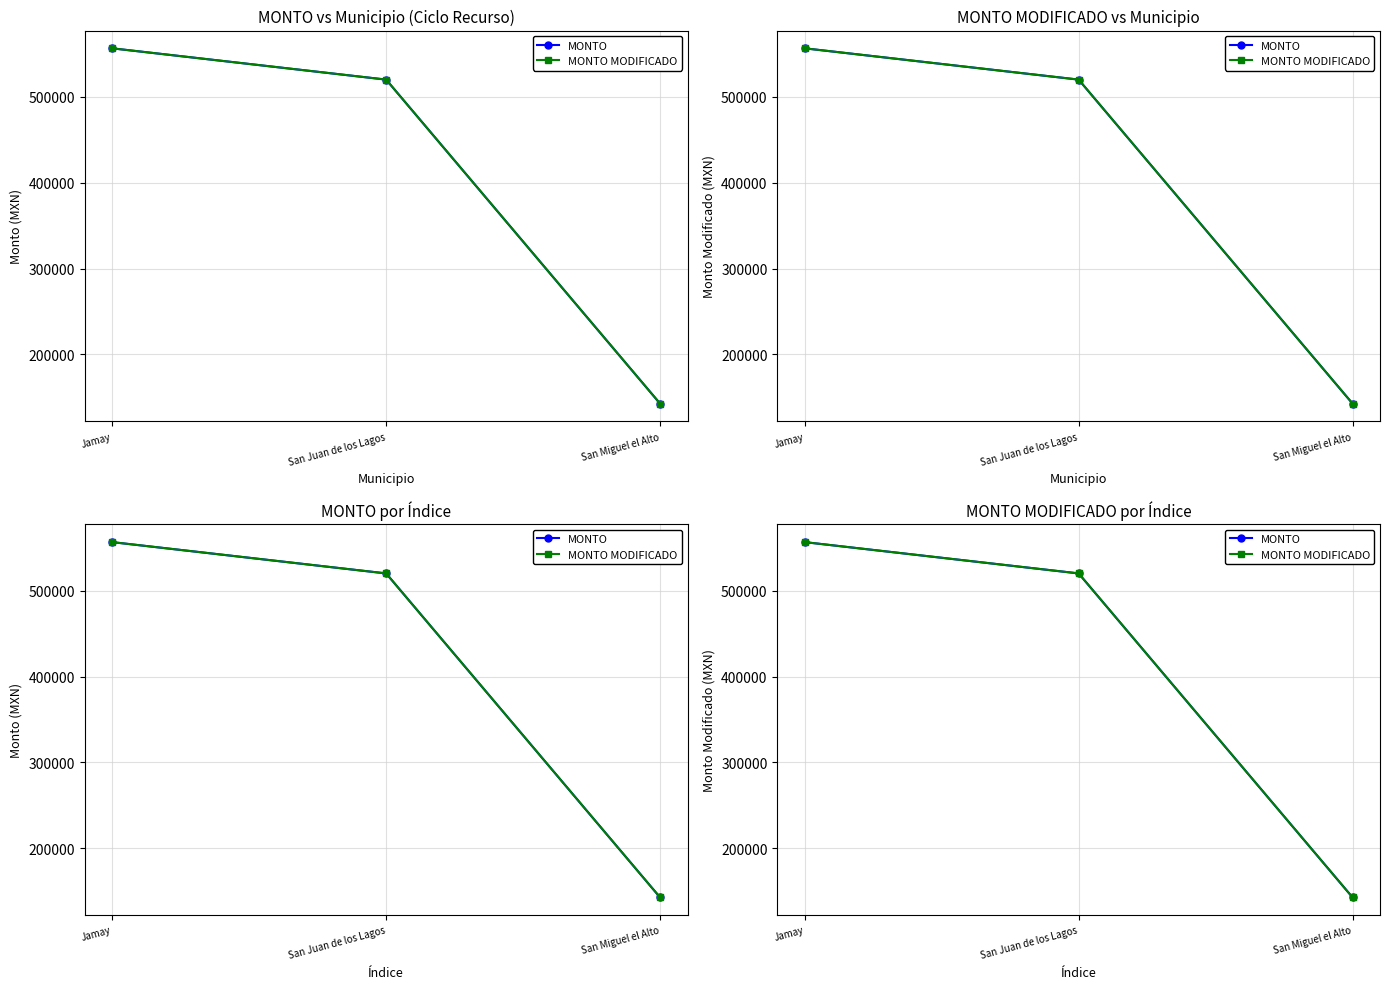

Which series has the largest total across all categories?

MONTO